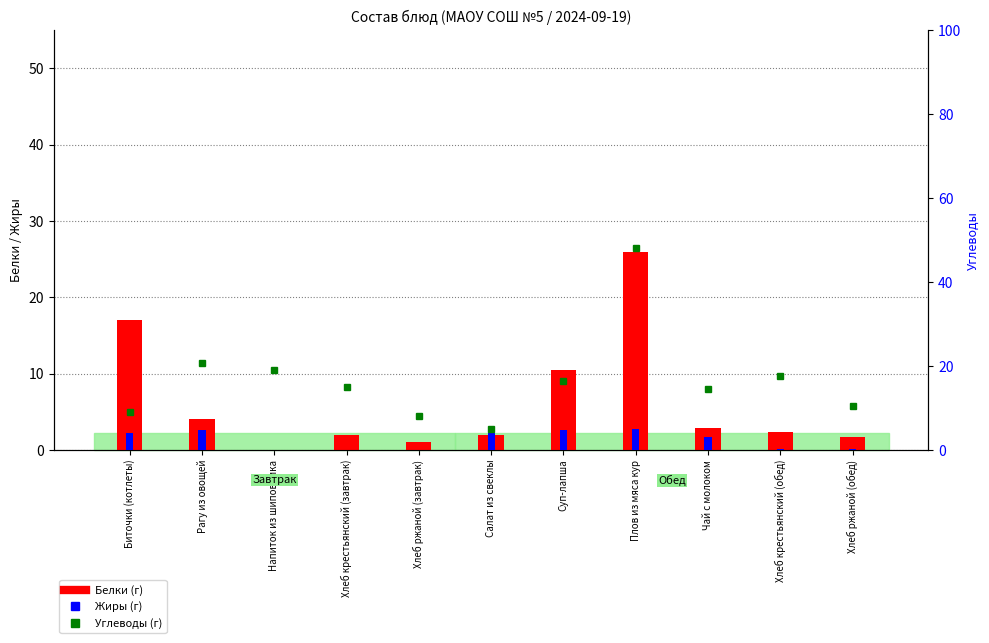

The value of Жиры (г) at Рагу из овощей is 6.3. True or false?

False